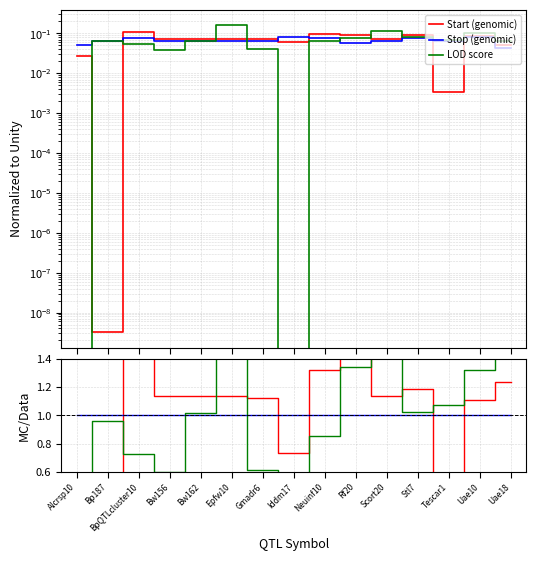

Does the chart have visible grid lines?

Yes